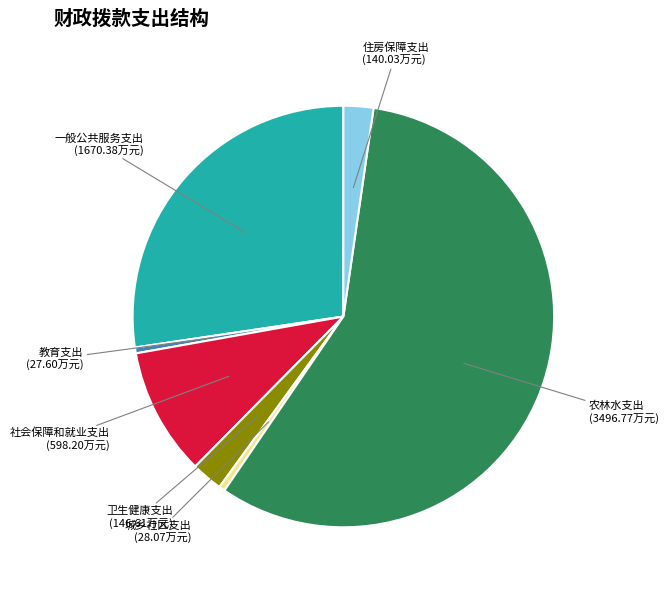

Is 农林水支出 the majority of the pie?

Yes